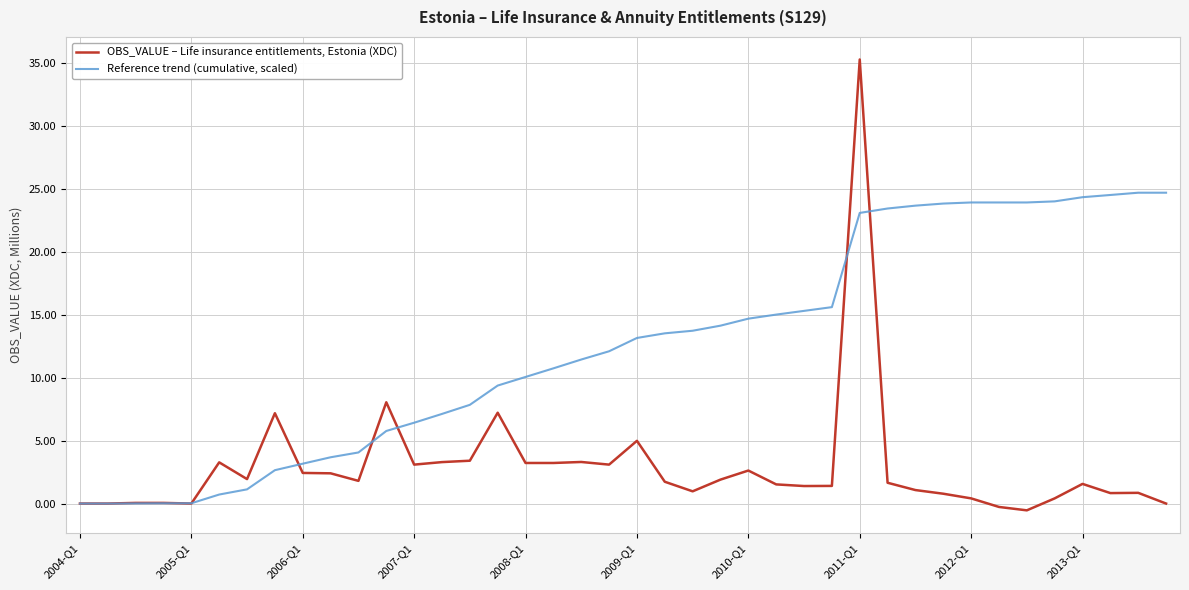

List the series in order of their peak value, highest first.

OBS_VALUE – Life insurance entitlements, Estonia (XDC), Reference trend (cumulative, scaled)